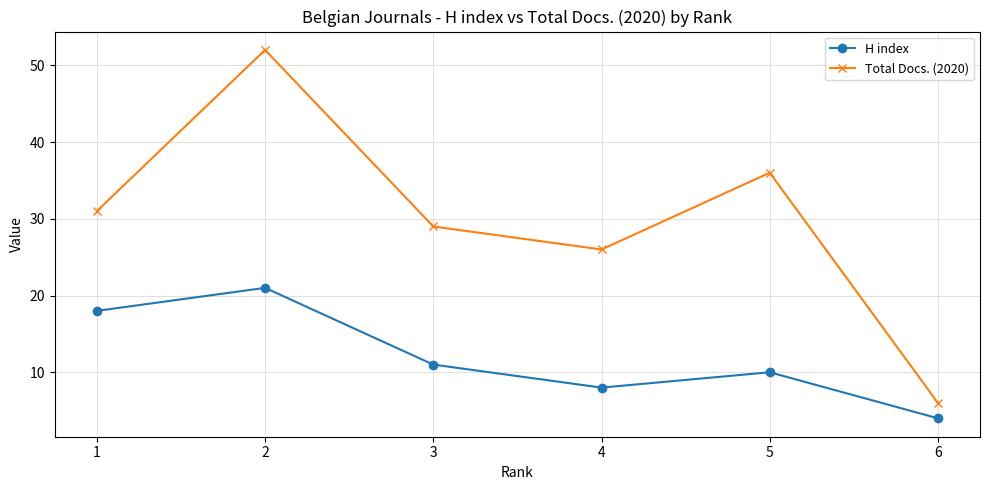

What is the spread (max minus min) of values at 6?

2